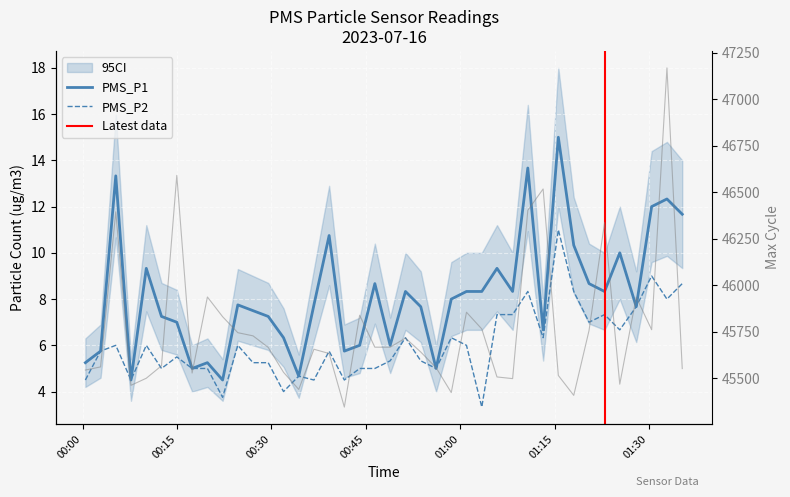

At which category does PMS_P2 reach its first local valley?

2023/07/16 00:07:40